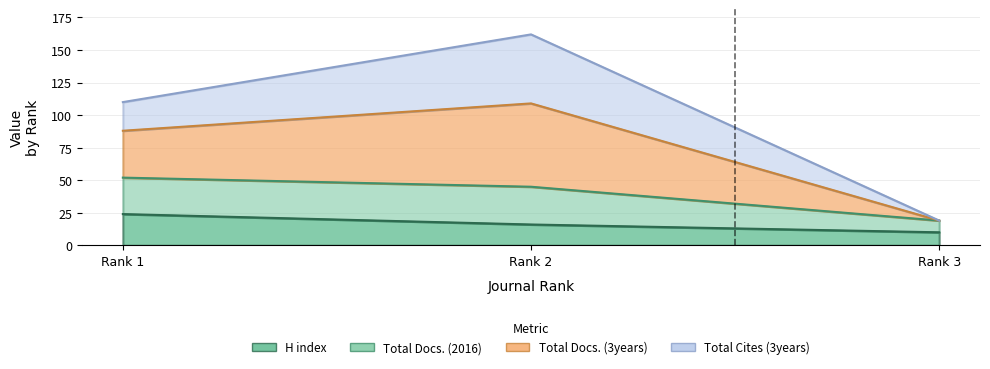

How many series are shown in this chart?

4